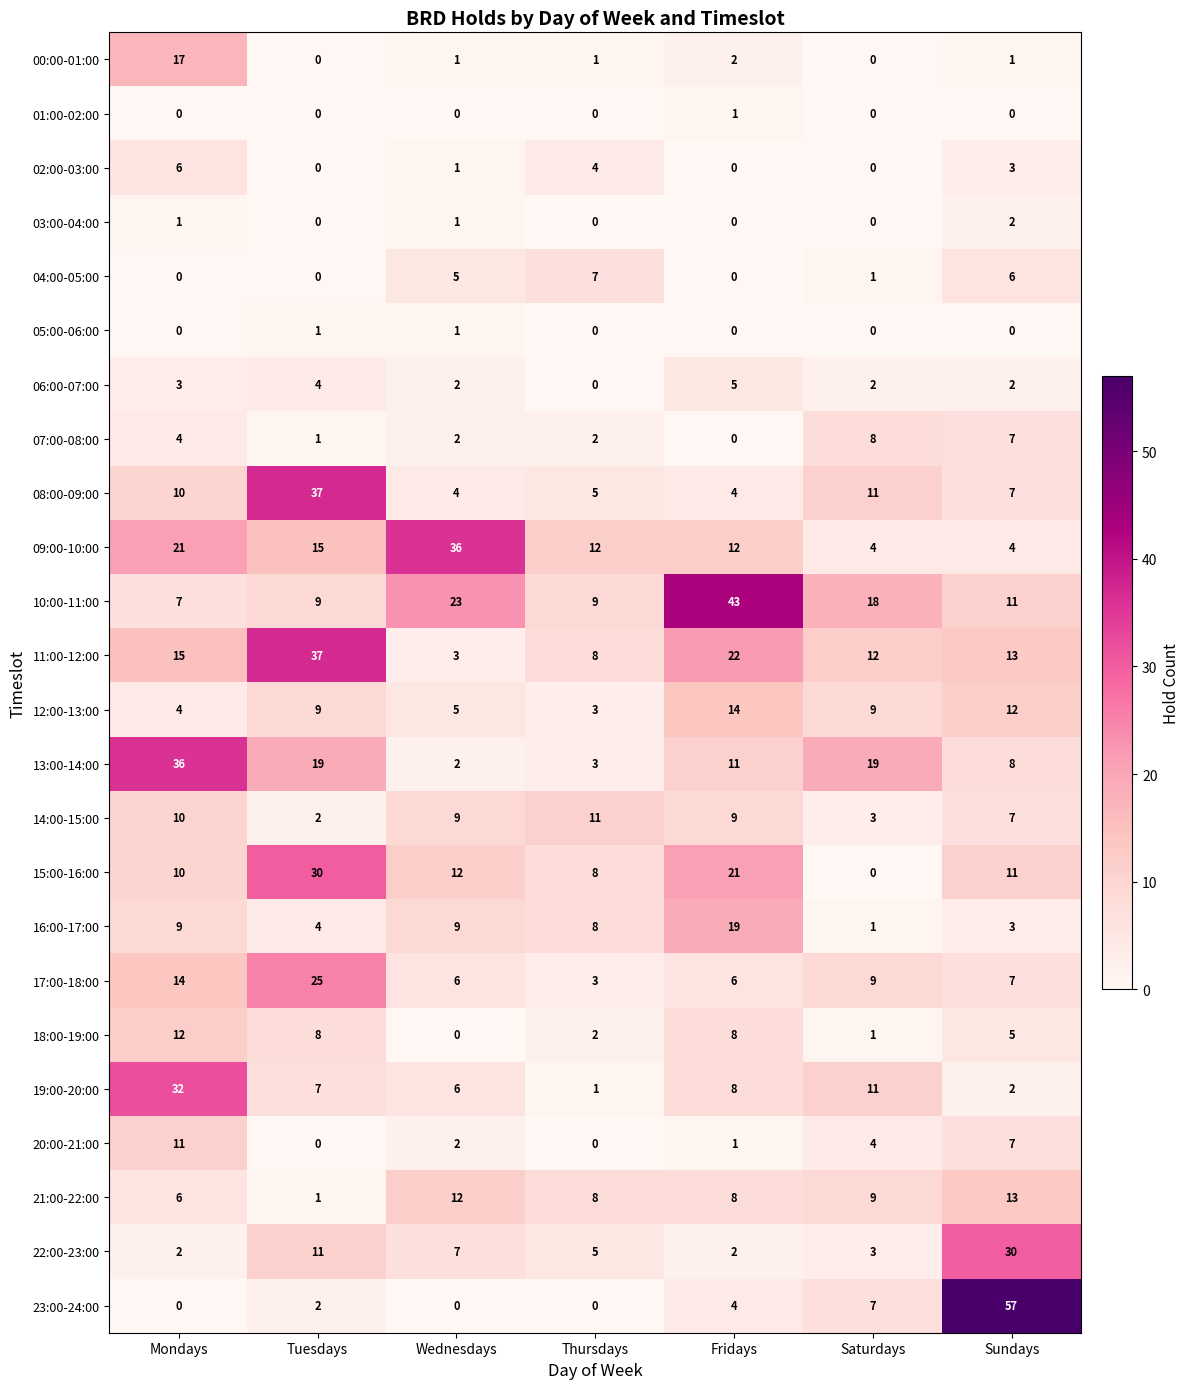

Between Mondays and Saturdays, which series saw the biggest shift?

19:00-20:00